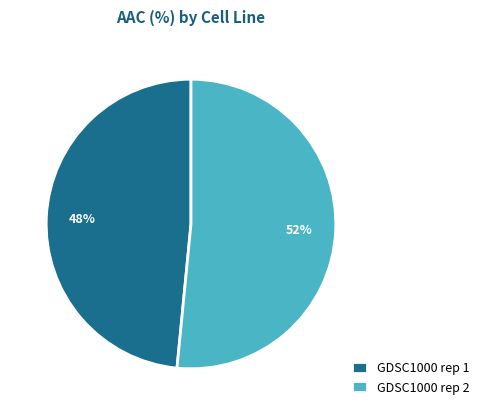

What is the smallest slice in the pie chart?

GDSC1000 rep 1